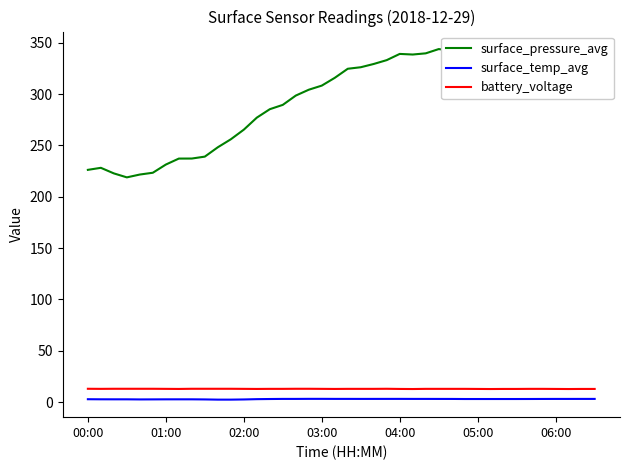

Which series has the largest range (max minus min)?

surface_pressure_avg